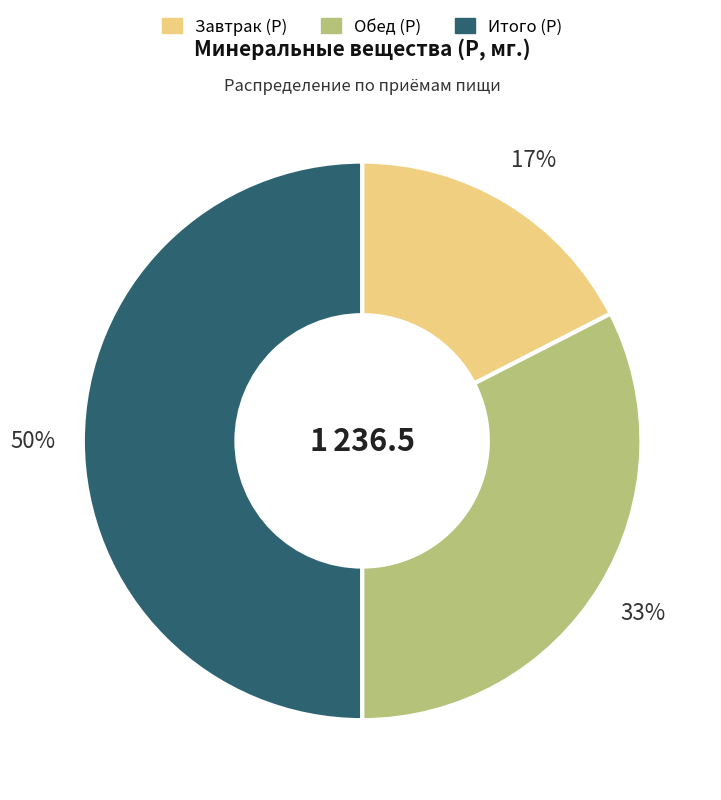

Which has a higher value, Завтрак (Р) or Обед (Р)?

Обед (Р)